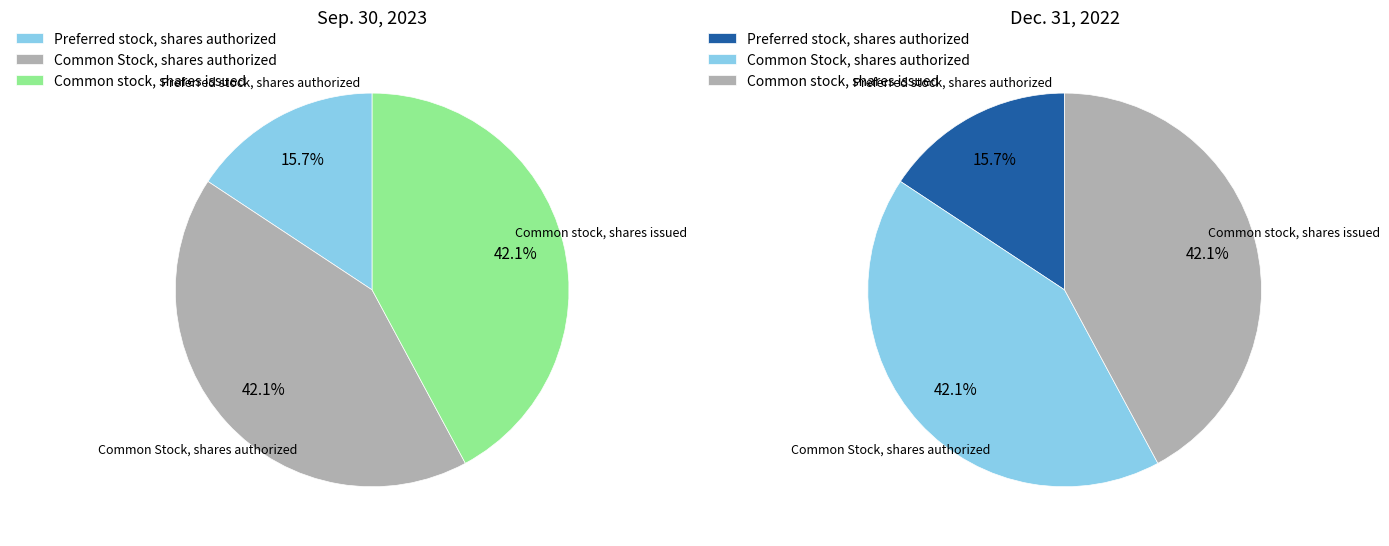

Does any single category account for the majority?

No